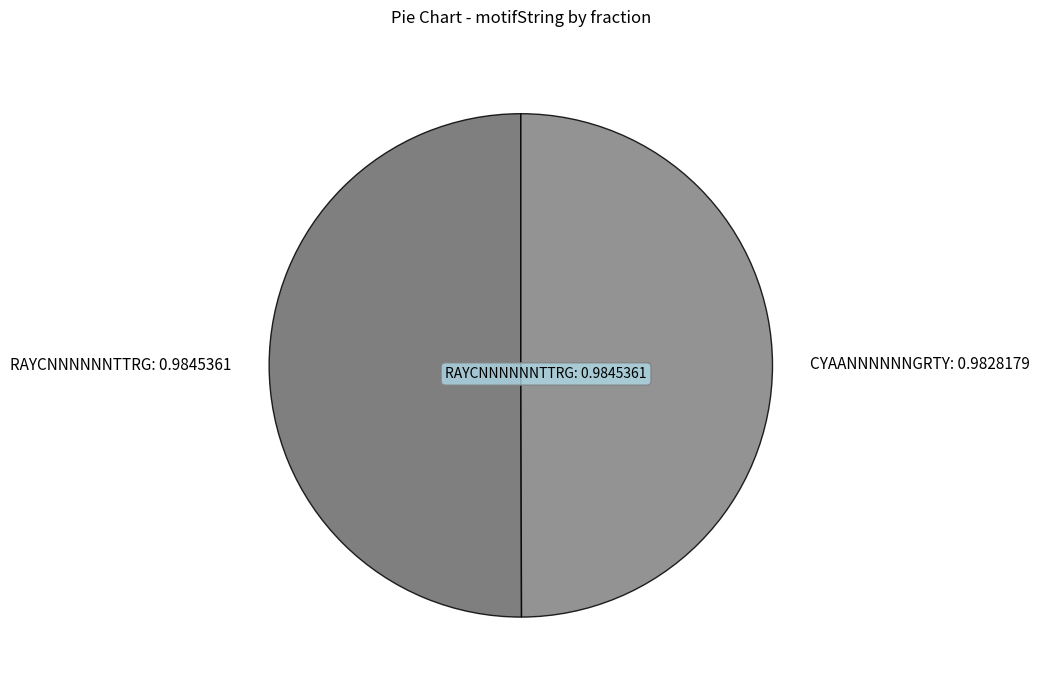

Is it true that RAYCNNNNNNTTRG: 0.9845361 is 50% of the pie?

True